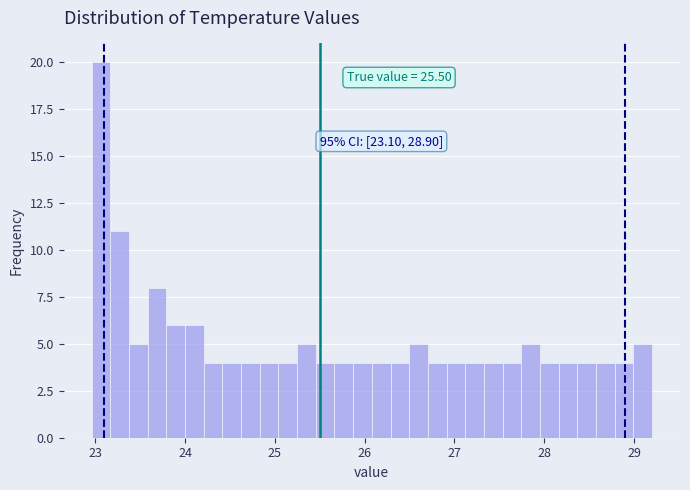

Read against the x-axis, roughly where is the centre of the tallest bar?

23.1